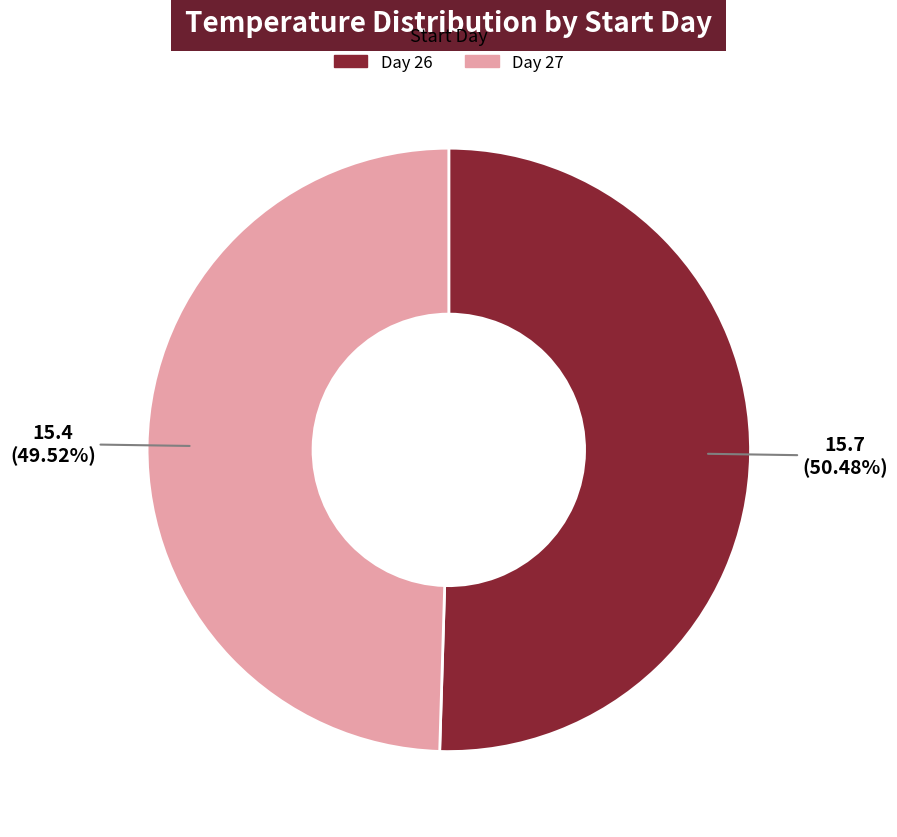

Is there any slice that represents more than half of the pie?

Yes